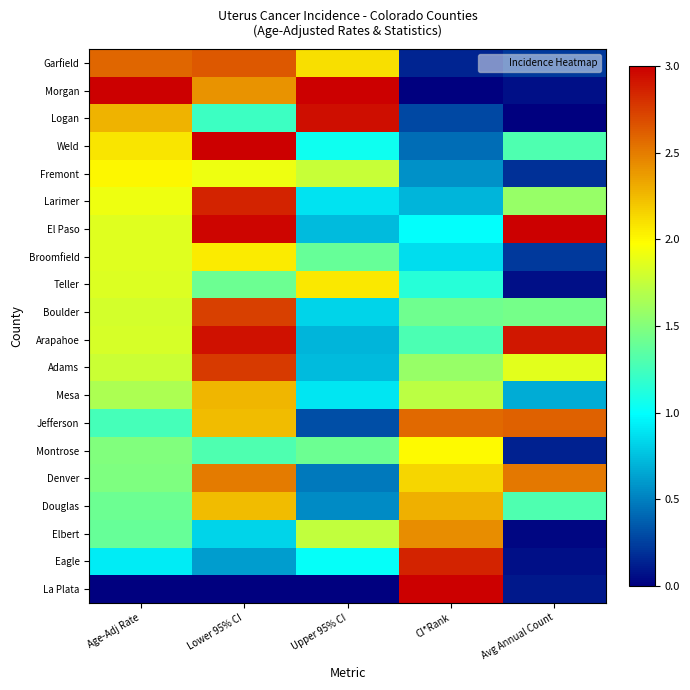

What is the total value across all series at Upper 95% CI?

24.6